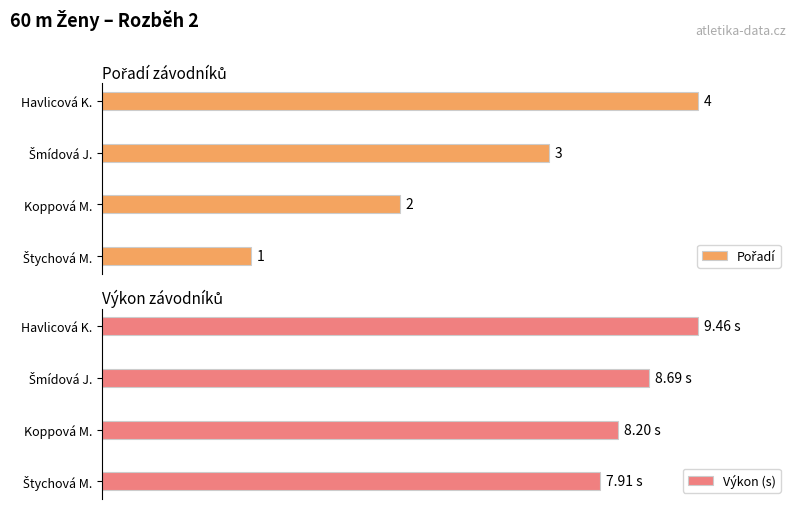

Reading right to left, extract all data points from this chart.

Pořadí: 100.0	75.0	50.0	25.0
Výkon (s): 100.0	91.9	86.7	83.6